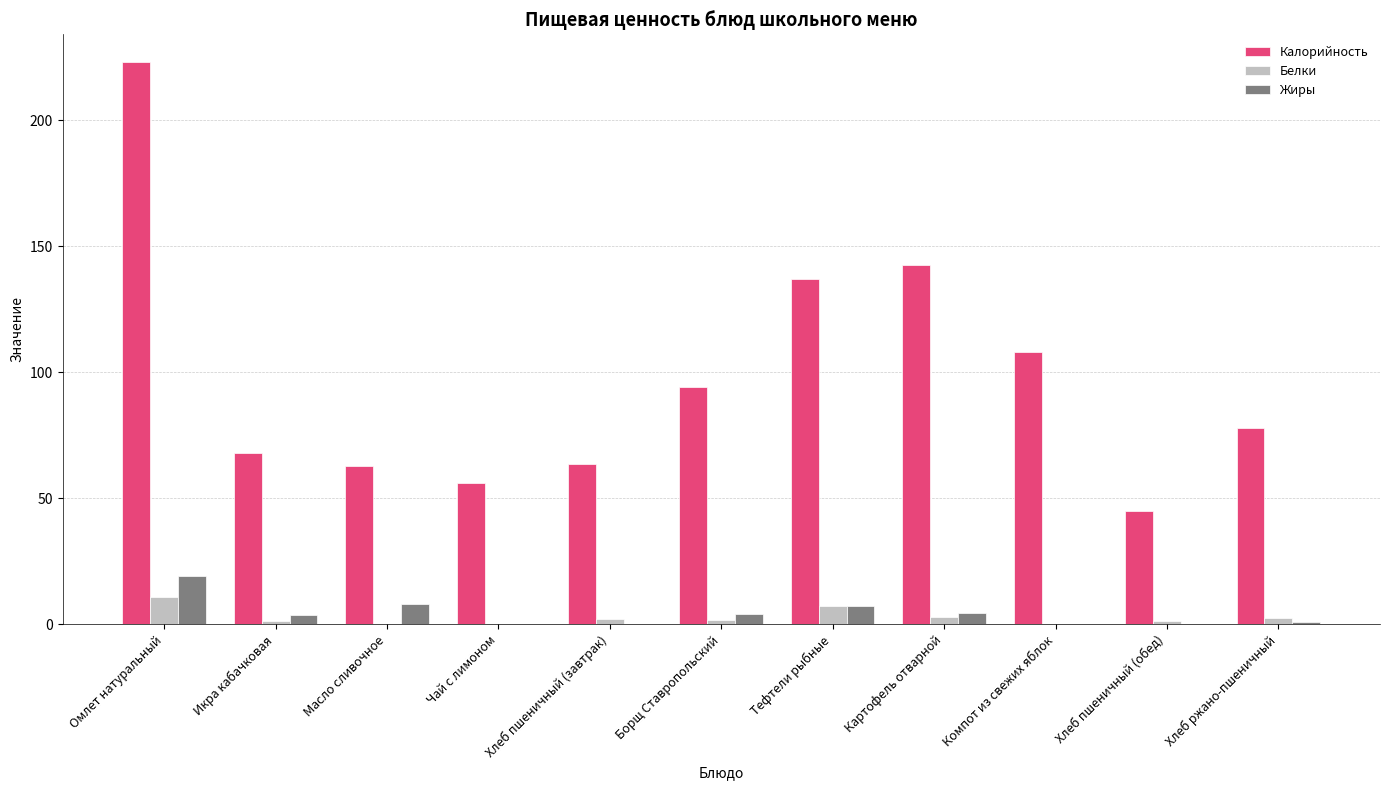

Between Омлет натуральный and Тефтели рыбные, which series saw the biggest shift?

Калорийность